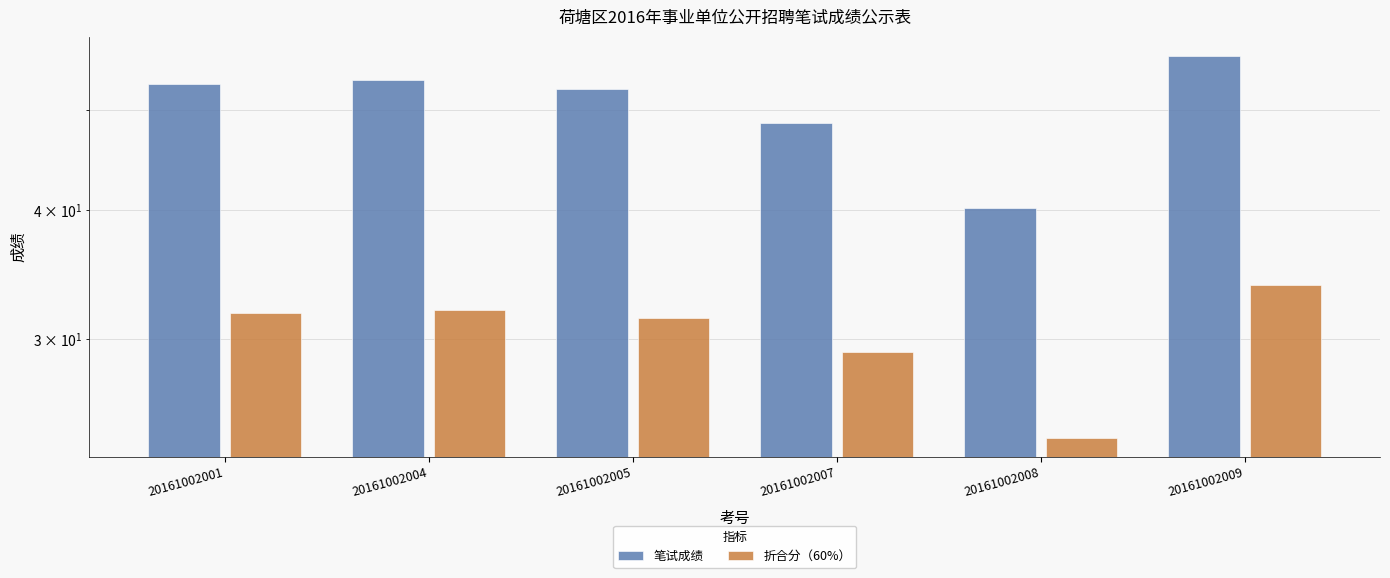

Between 20161002001 and 20161002007, which series saw the biggest shift?

笔试成绩